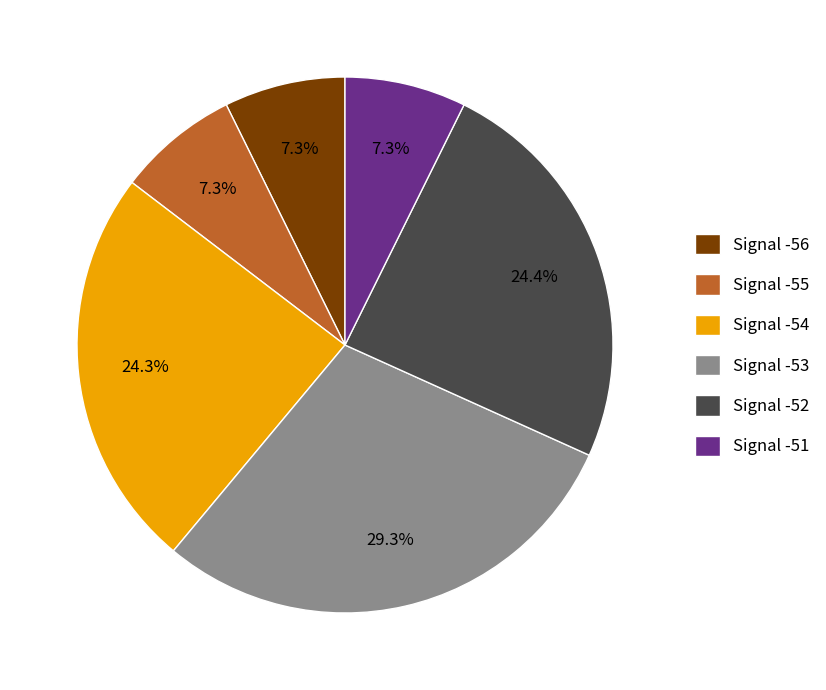

Does Signal -55 represent more than half of the total?

No